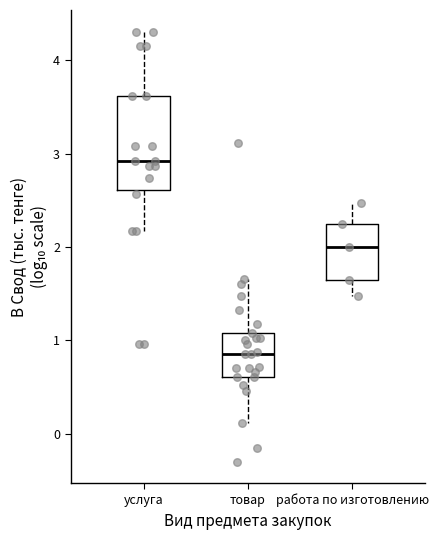

Which box has the lowest median line?

товар